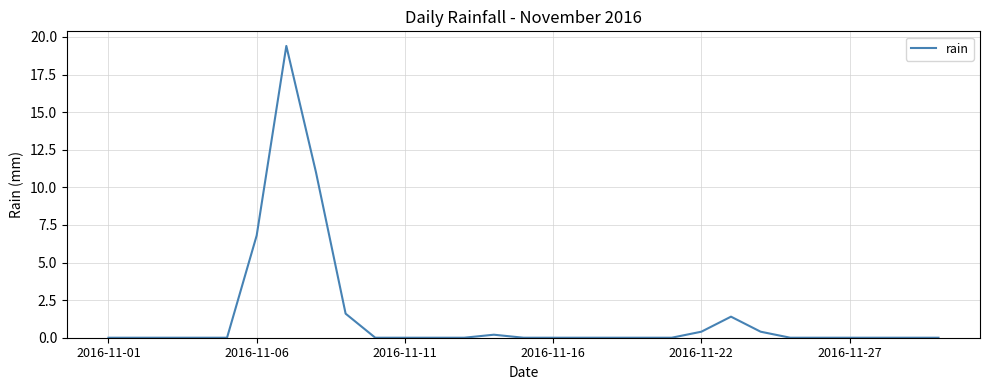

Does the chart display data point markers on the line(s)?

No